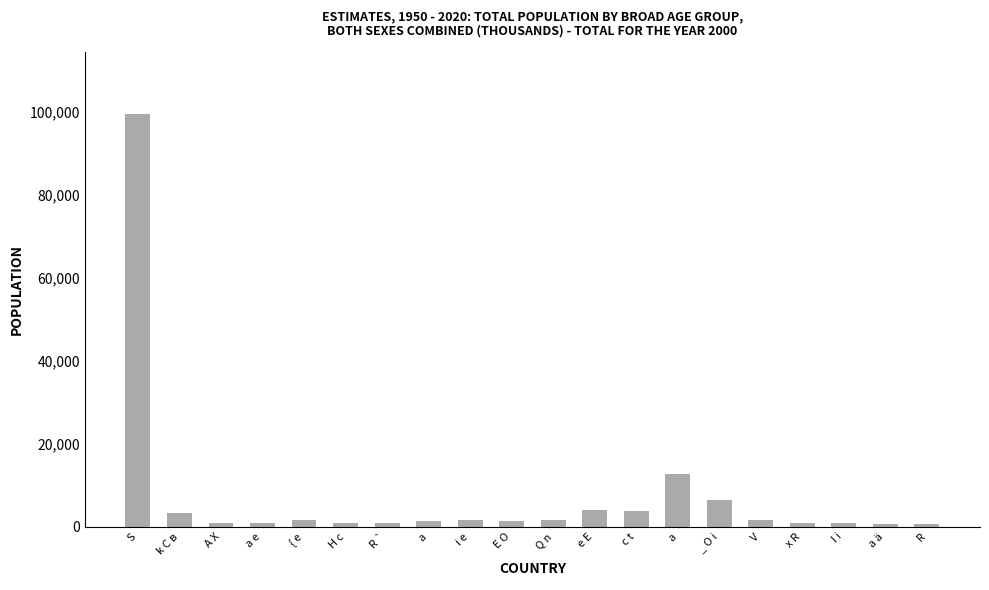

Are the bars horizontal?

No